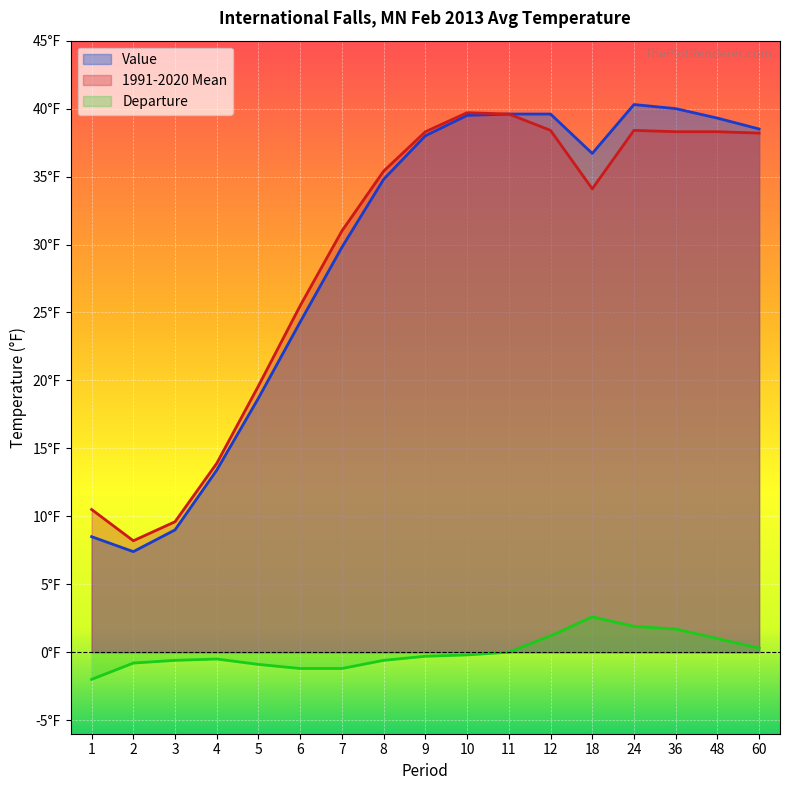

True or false: 1991-2020 Mean and Departure cross at least once.

False